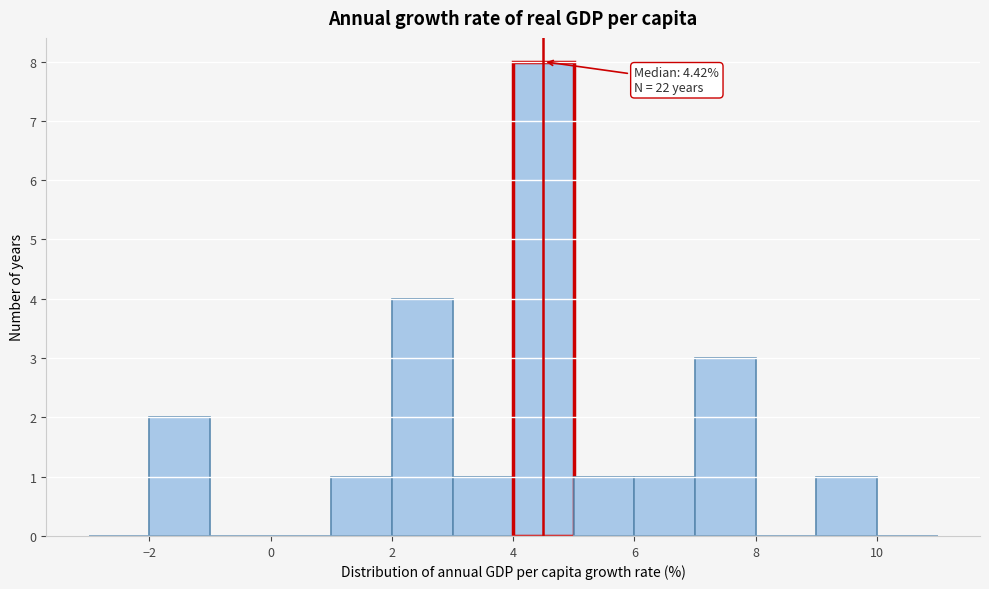

Over which range of the x-axis is the bar tallest?

4 to 5